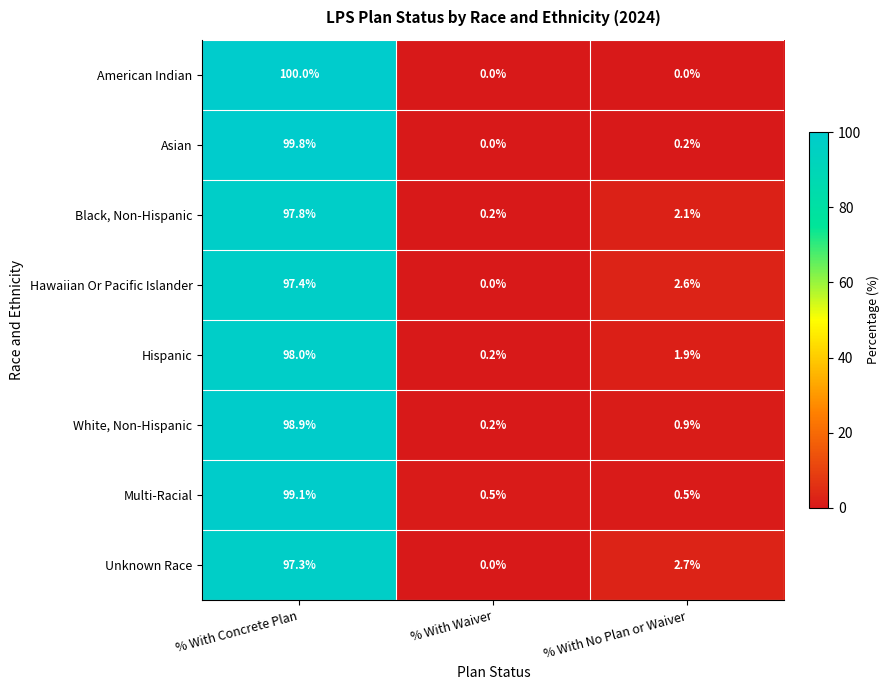

Count the number of categories in the chart.

3